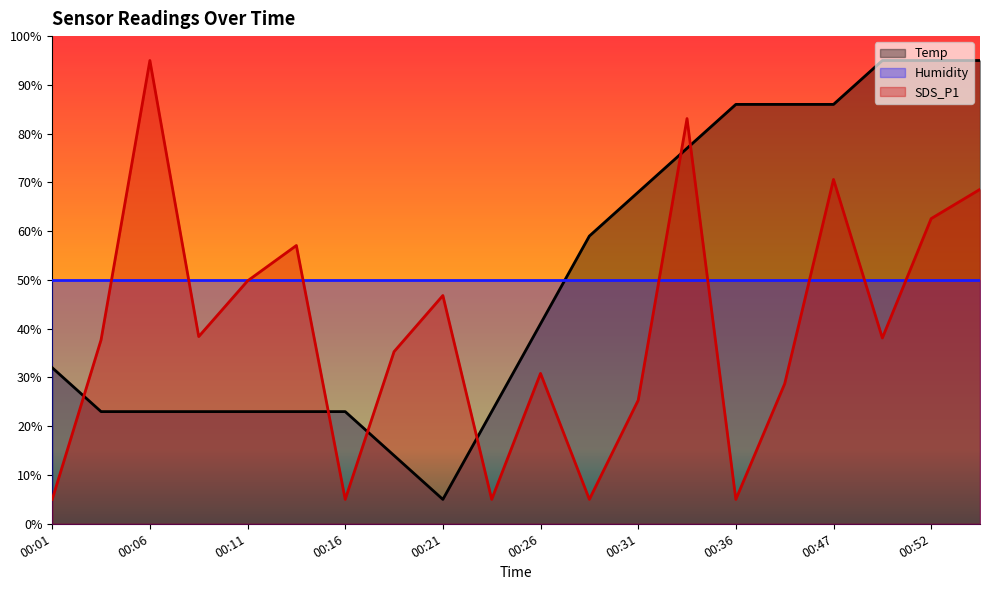

Reading left to right, transcribe all the data shown in this chart.

Temp: 00:01=32.0	00:04=23.0	00:06=23.0	00:09=23.0	00:11=23.0	00:14=23.0	00:16=23.0	00:19=14.0	00:21=5.0	00:24=23.0	00:26=41.0	00:29=59.0	00:31=68.0	00:33=77.0	00:36=86.0	00:38=86.0	00:47=86.0	00:49=95.0	00:52=95.0	00:54=95.0
SDS_P1: 00:01=5.0	00:04=37.7	00:06=95.0	00:09=38.4	00:11=49.8	00:14=57.1	00:16=5.0	00:19=35.3	00:21=46.8	00:24=5.0	00:26=30.8	00:29=5.0	00:31=25.3	00:33=83.1	00:36=5.0	00:38=28.7	00:47=70.6	00:49=38.1	00:52=62.6	00:54=68.6